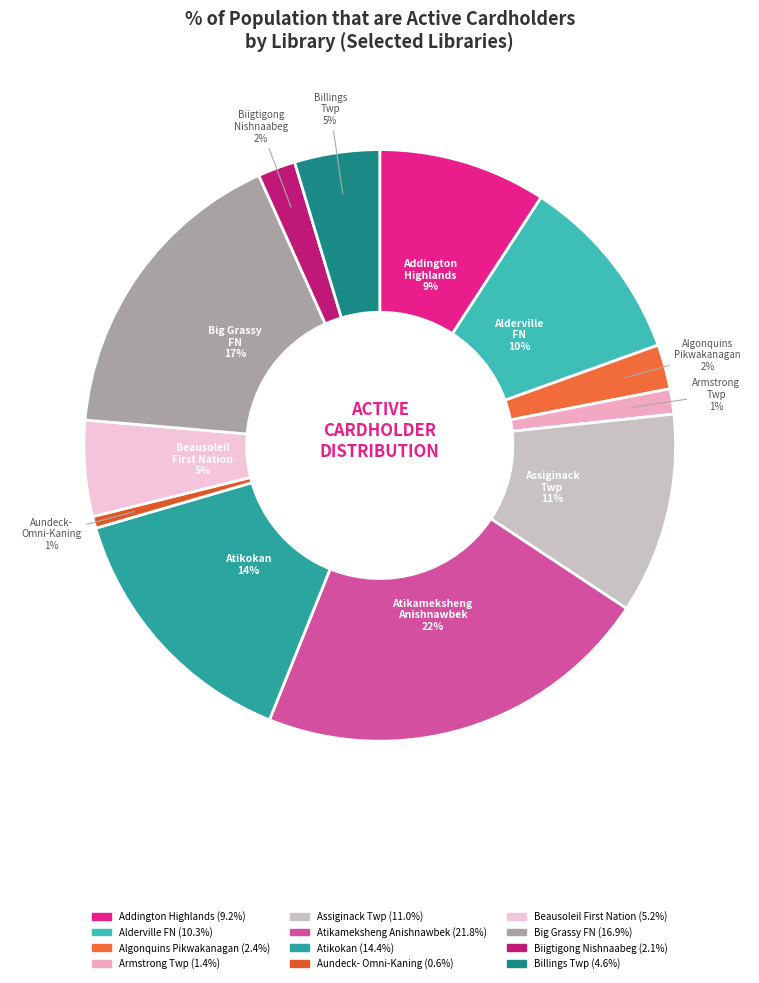

Count the number of slices in the pie.

12